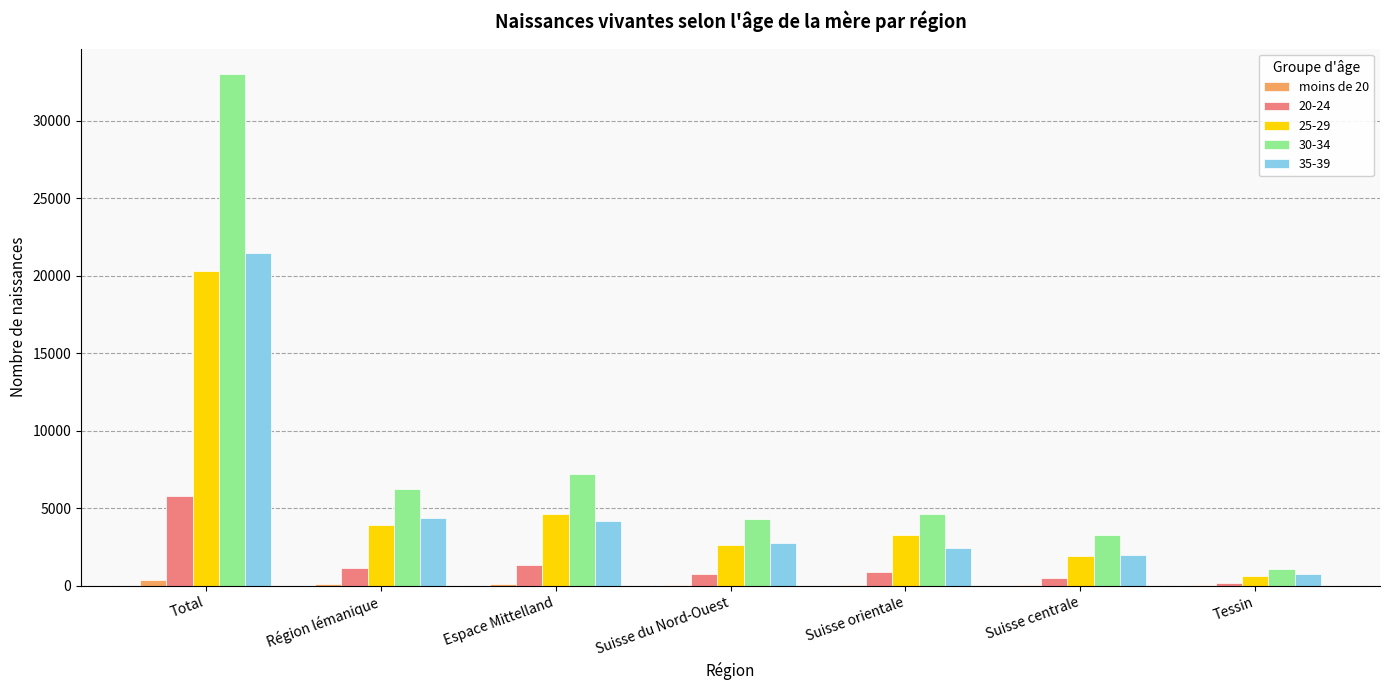

Does the chart contain stacked bars?

No